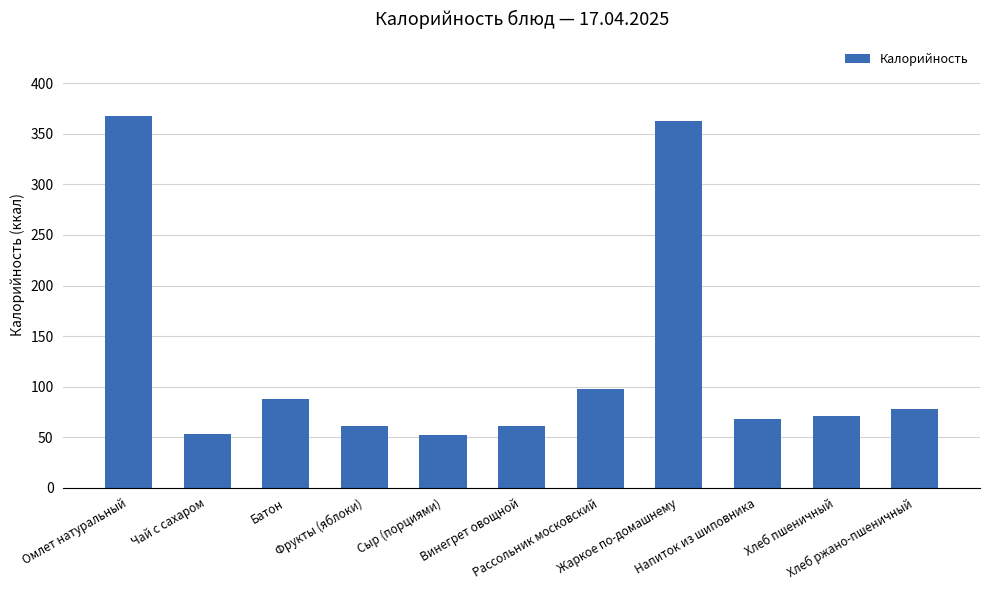

What is the average value?

123.5